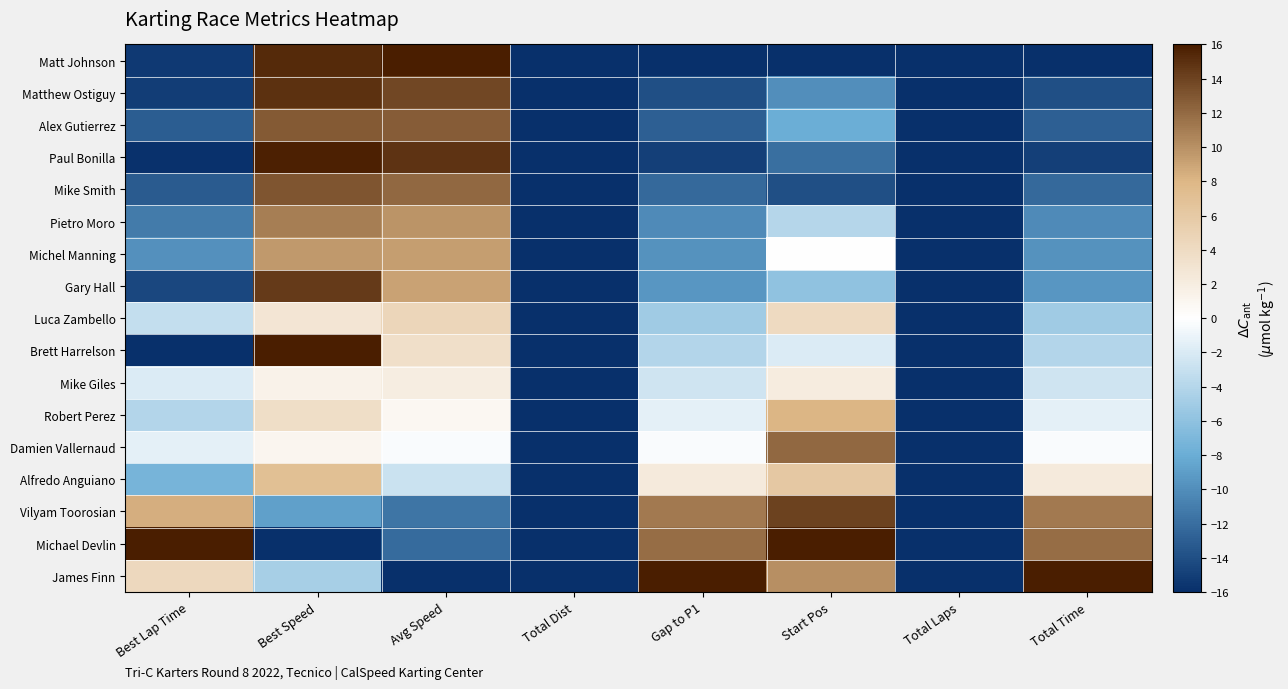

At Total Laps, list the series in order from largest to smallest.

Matt Johnson, Matthew Ostiguy, Alex Gutierrez, Paul Bonilla, Mike Smith, Pietro Moro, Michel Manning, Gary Hall, Luca Zambello, Brett Harrelson, Mike Giles, Robert Perez, Damien Vallernaud, Alfredo Anguiano, Vilyam Toorosian, Michael Devlin, James Finn